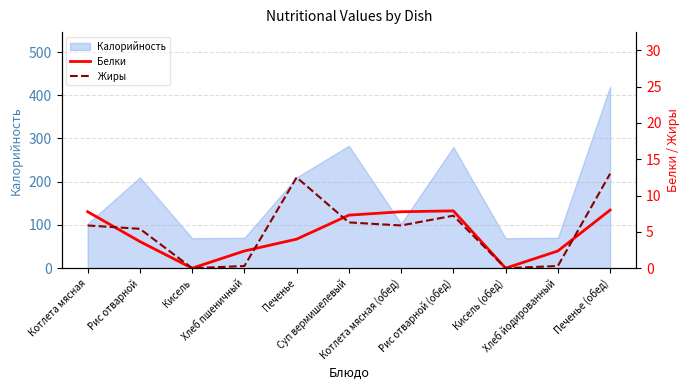

What is the value of the Белки point at the 8th from the left?

7.9